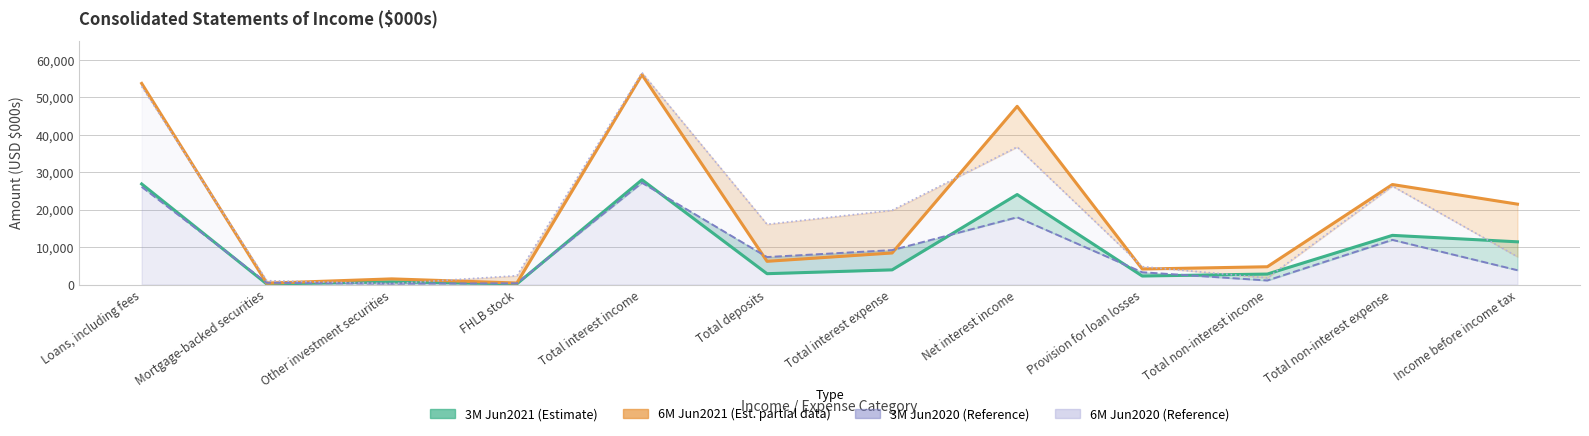

What is the minimum value shown in the chart?

167